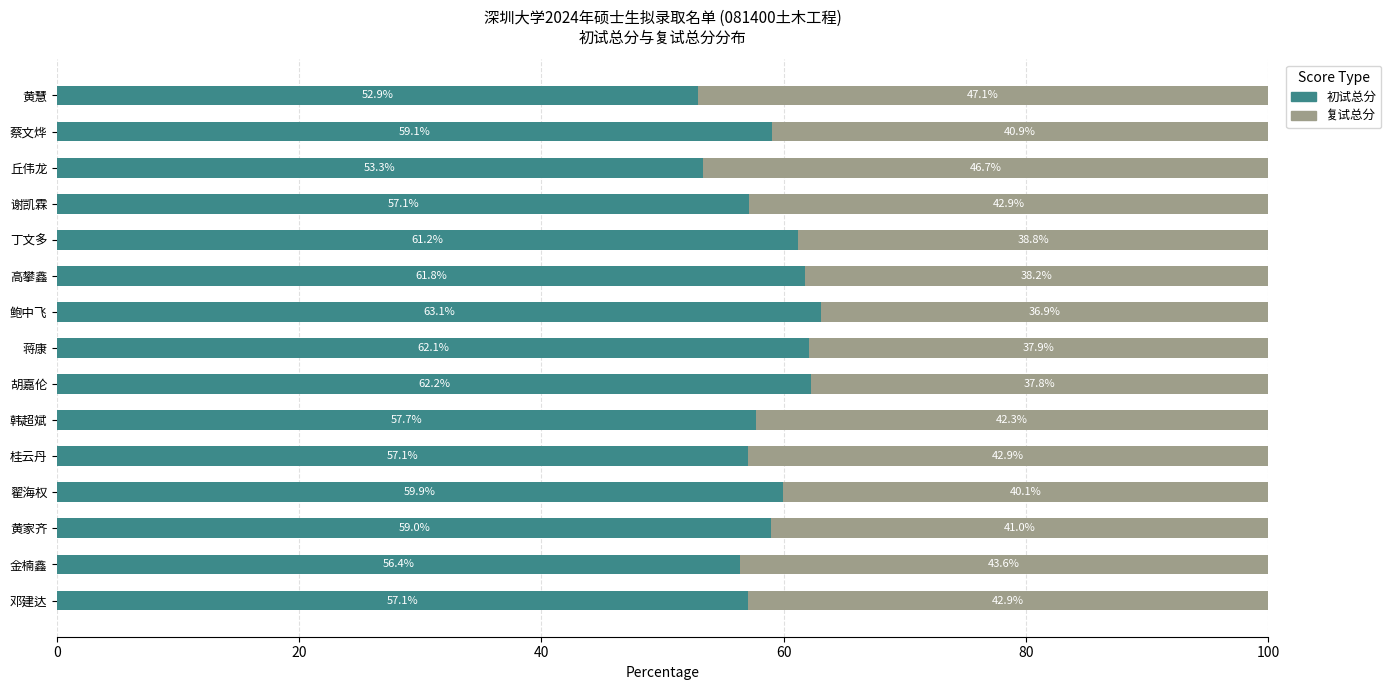

What is the difference between the maximum and second lowest values in the 初试总分 series?

9.8